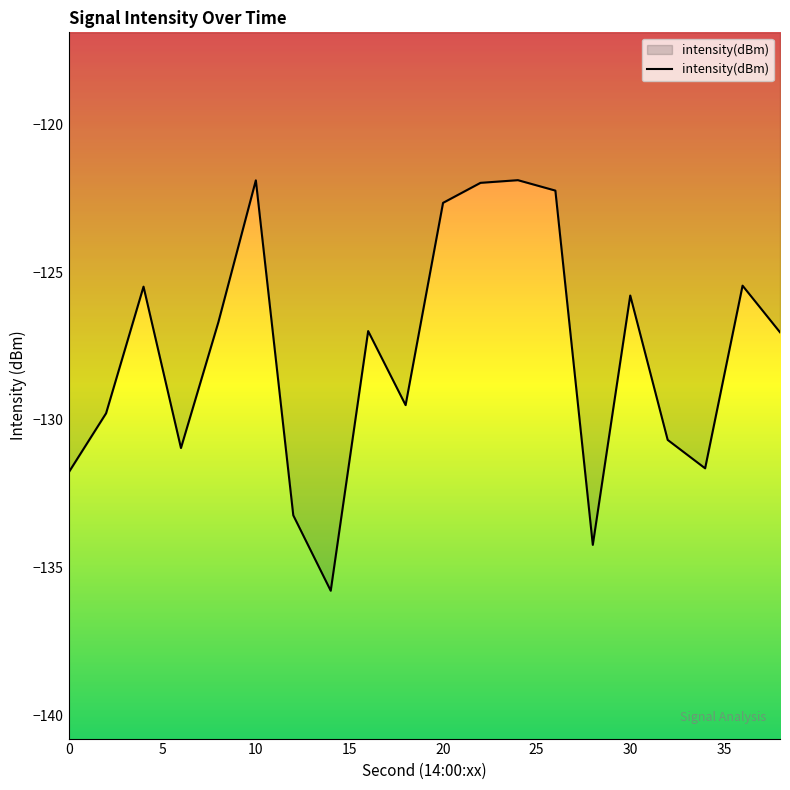

What is the maximum value shown in the chart?

-121.9